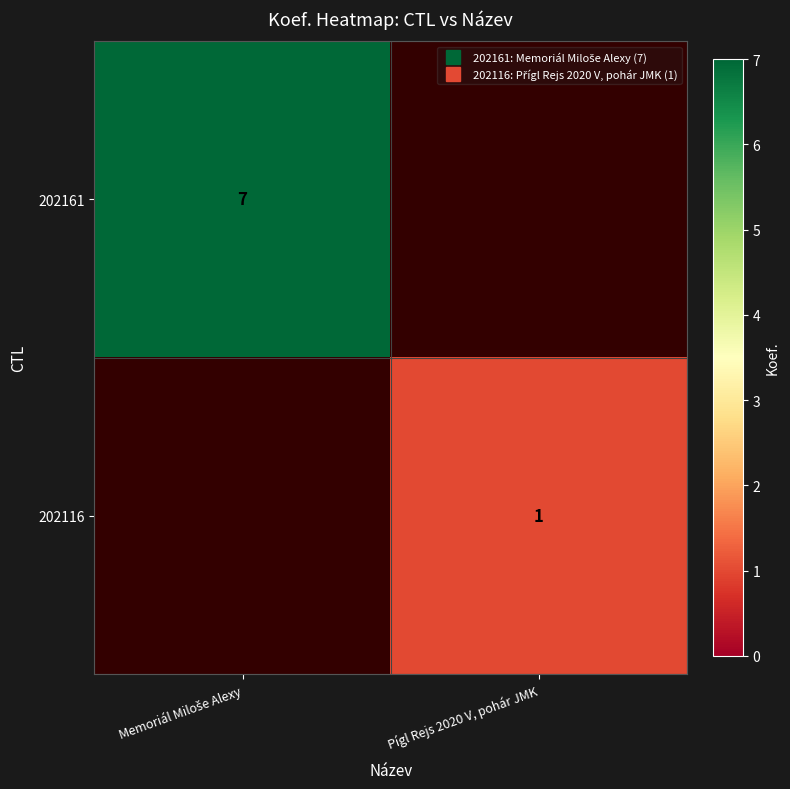

Between Pígl Rejs 2020 V, pohár JMK and Memoriál Miloše Alexy, which is larger?

Memoriál Miloše Alexy